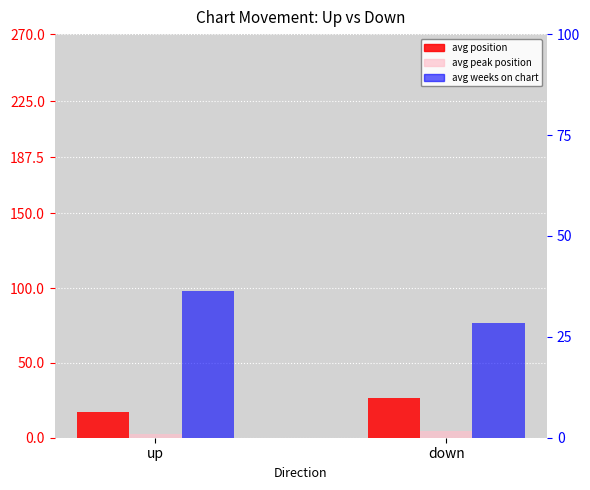

At how many categories does at least one series exceed 5?

2